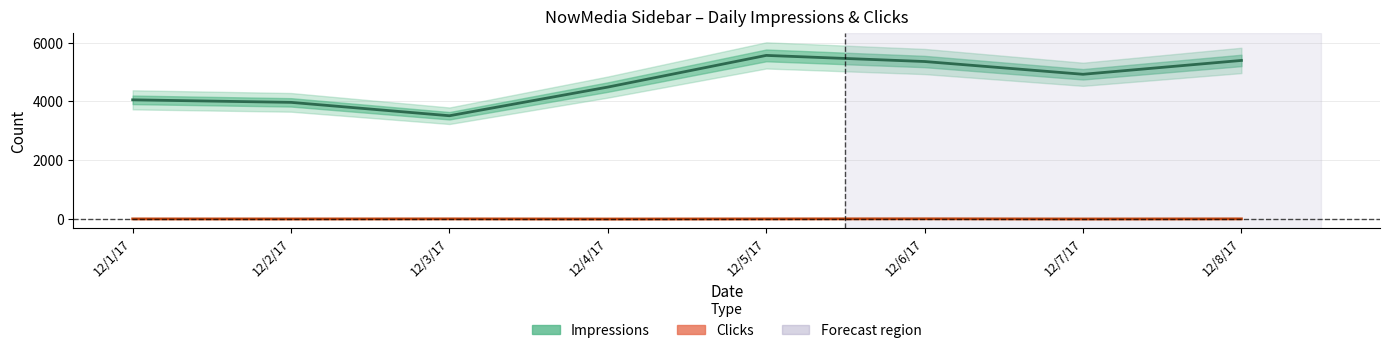

What is the difference between the maximum and minimum values in the Clicks series?

6